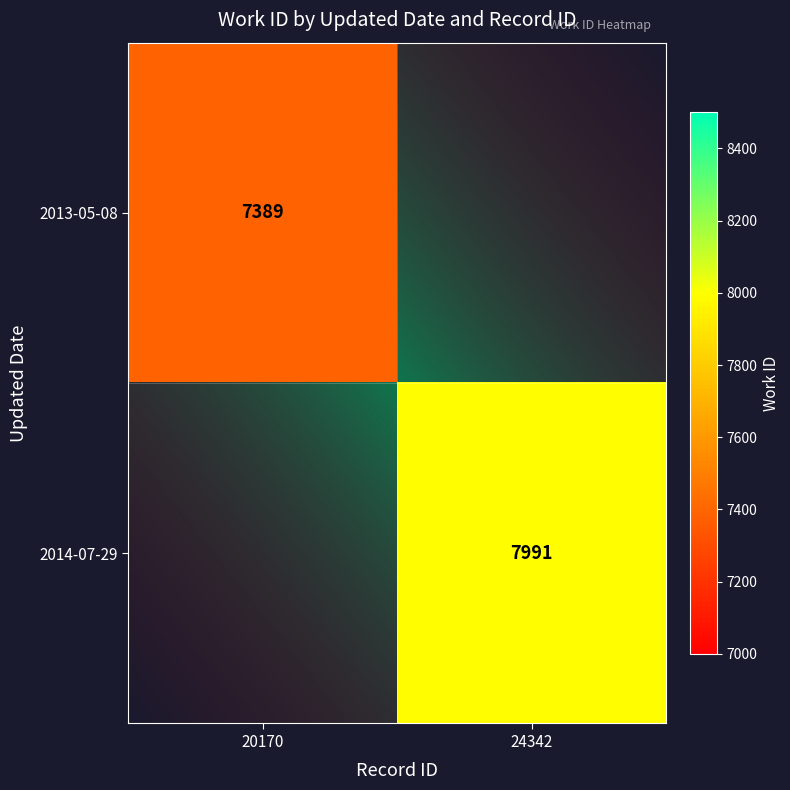

What is the total value across all series at 20170?

7389